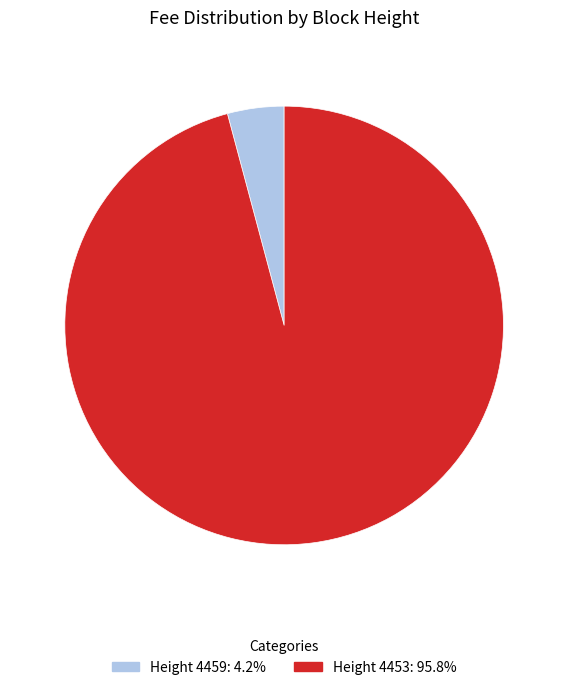

Is there any slice that represents more than half of the pie?

Yes